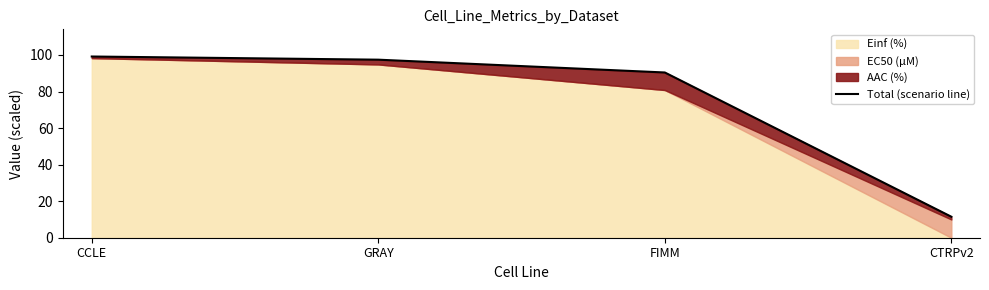

Which label corresponds to the largest value in the chart?

CCLE